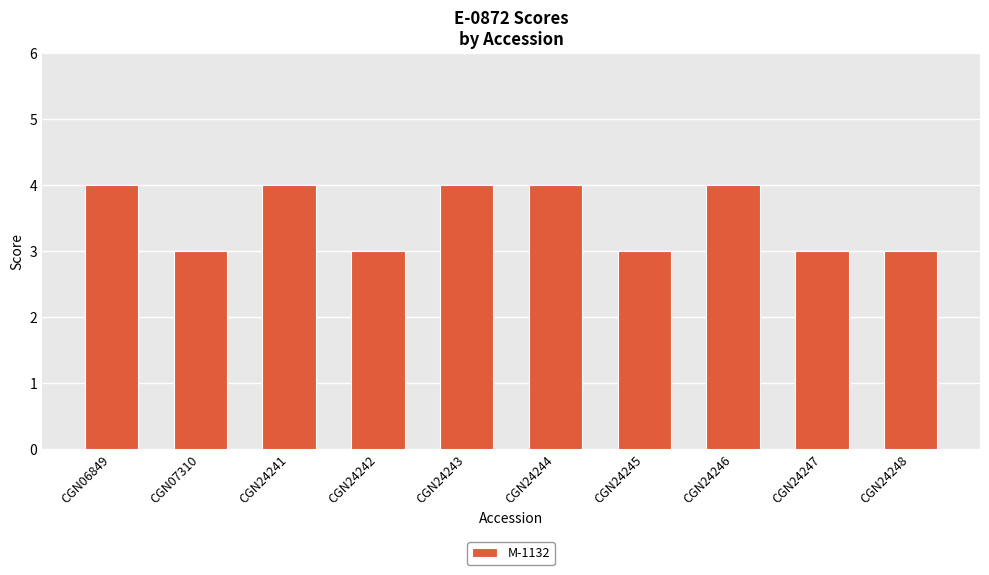

What is the greatest value displayed?

4